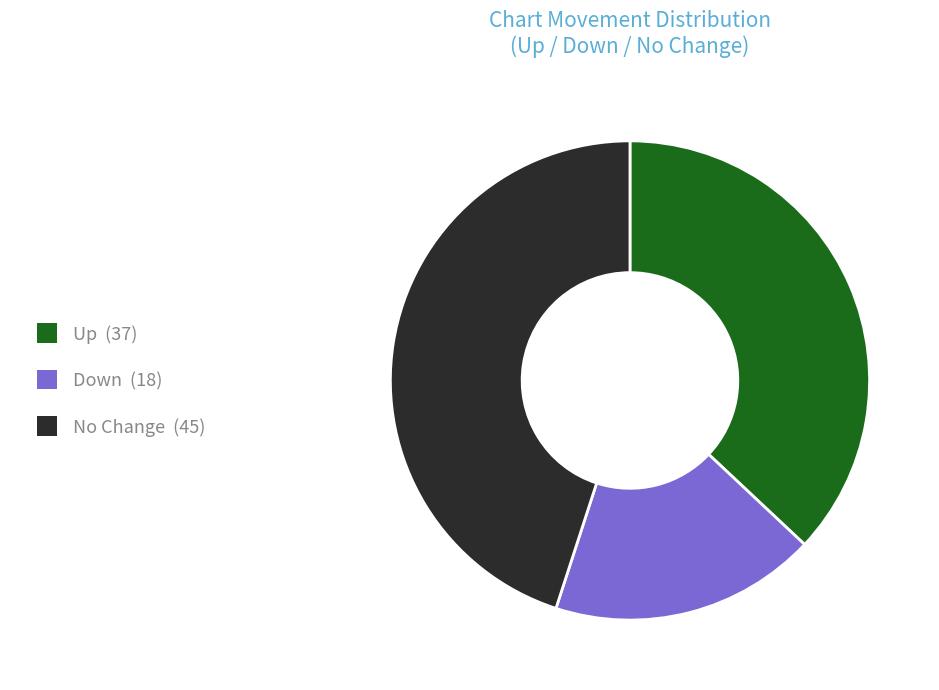

Is there a majority slice in this chart?

No